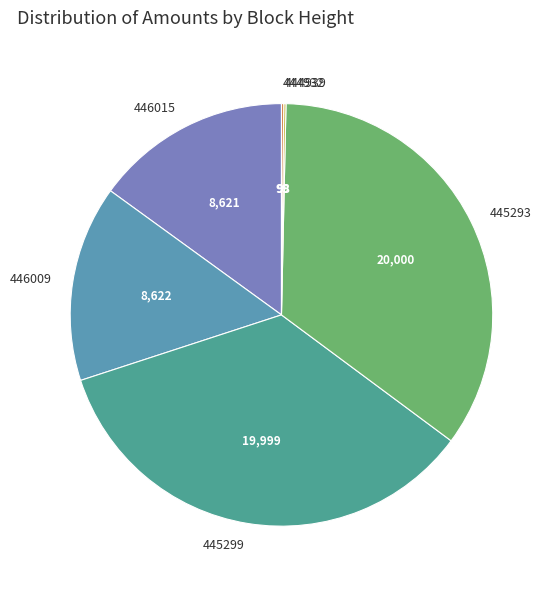

Which has a higher value, 445299 or 446009?

445299